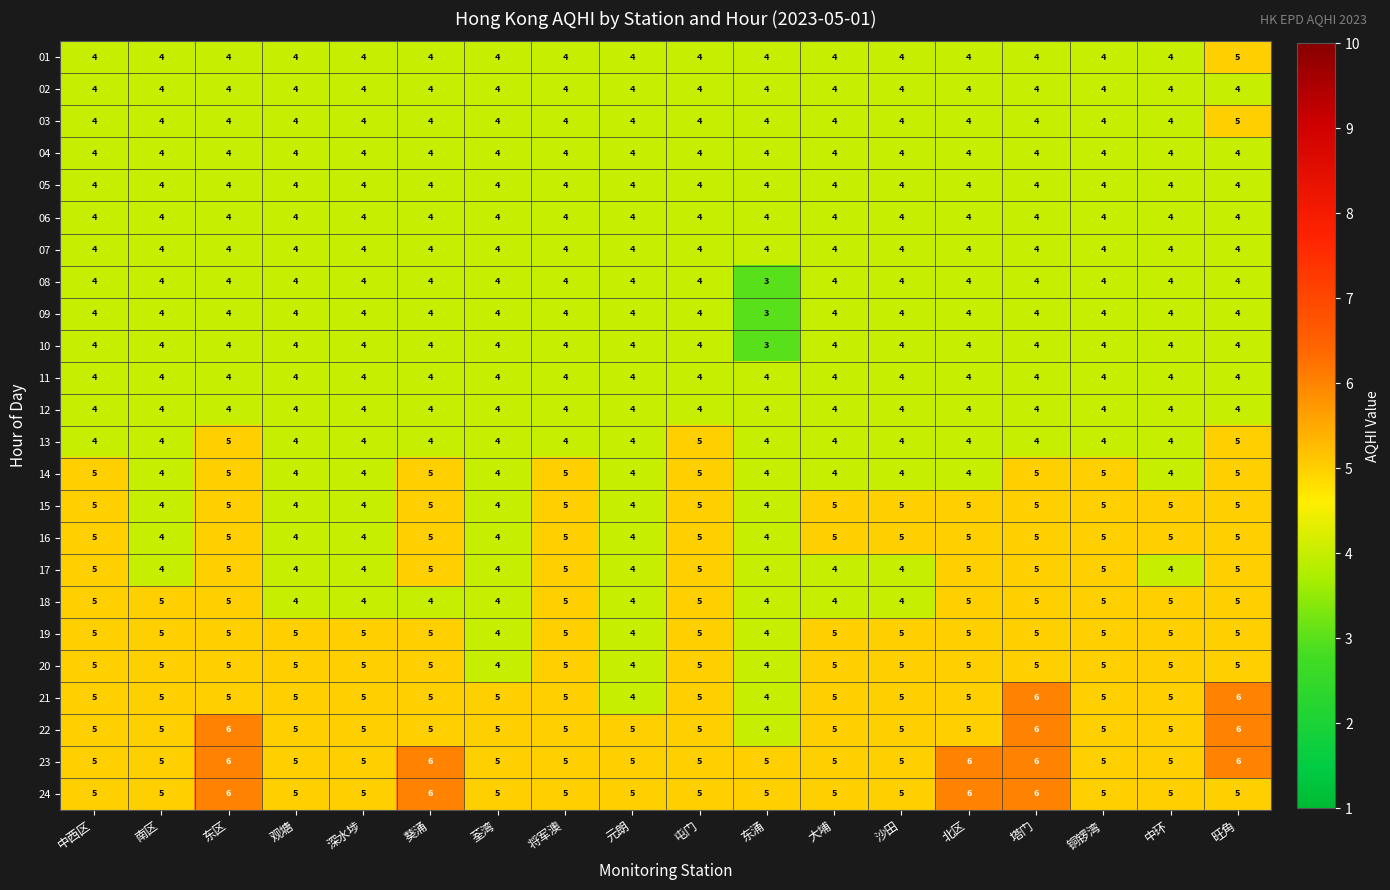

Which label corresponds to the smallest value in the chart?

东涌